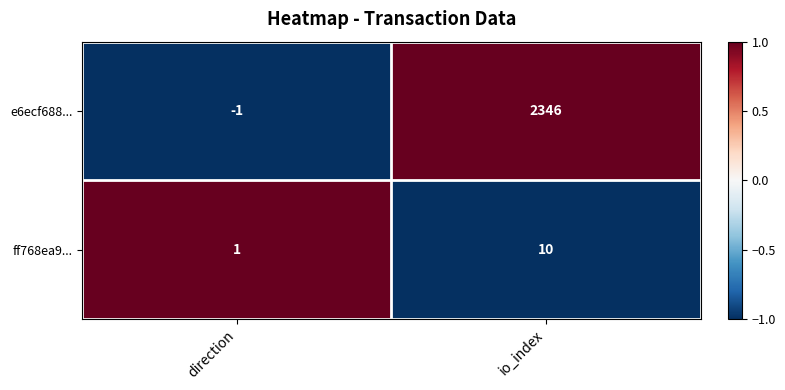

Is the value of e6ecf688... at direction greater than the value of ff768ea9... at direction?

No